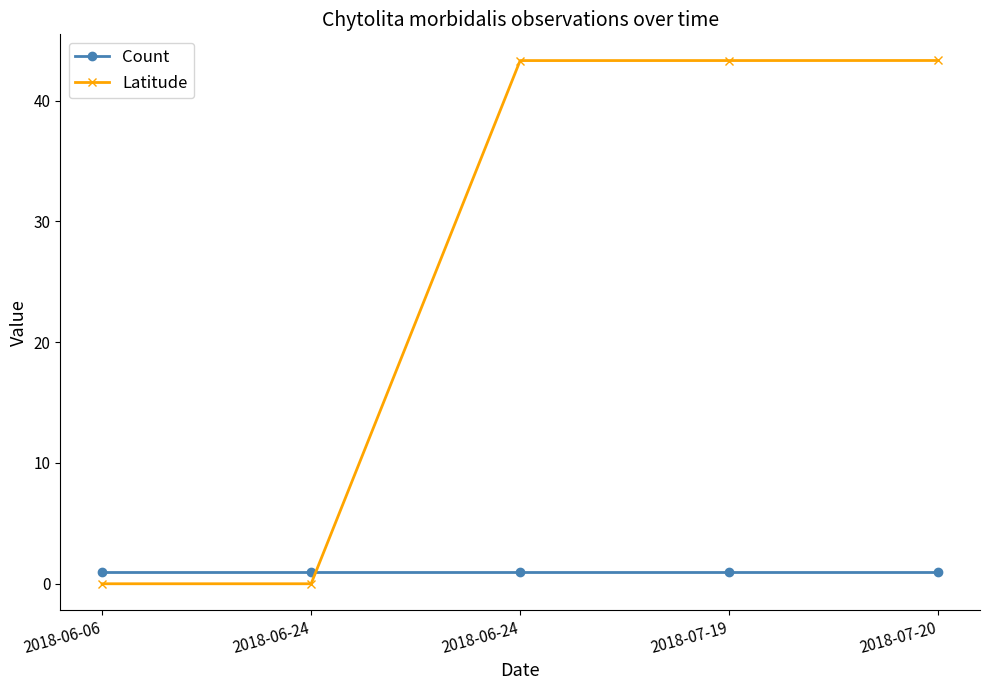

Is it true that Latitude equals -13.3 at 2018-06-24?

False